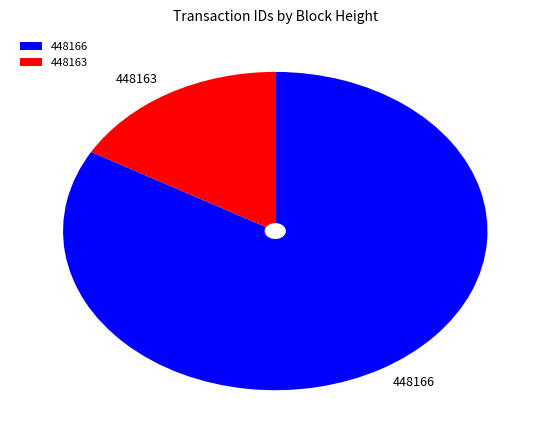

True or false: 448163 accounts for 17% of the total.

True